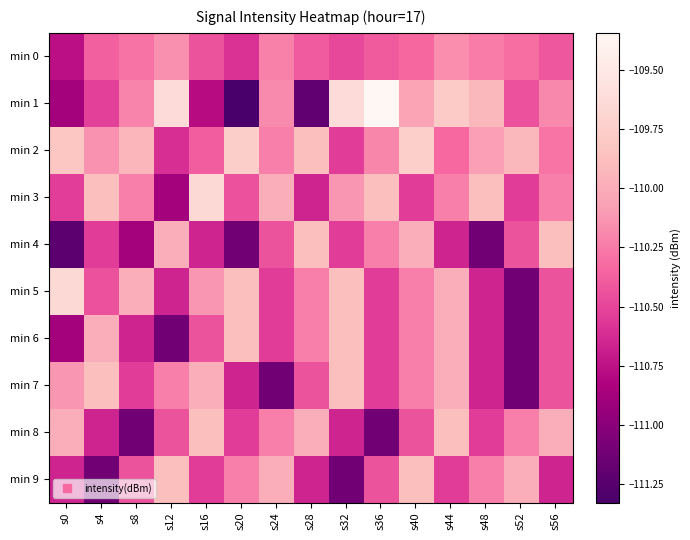

Which series has the widest spread of values?

min 1